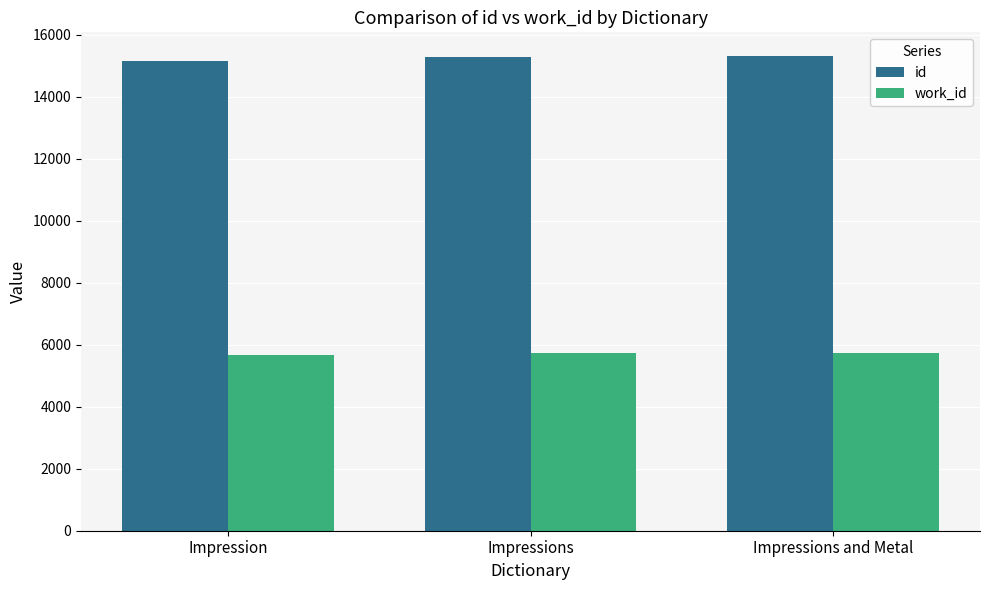

What is the sum of the work_id values at Impressions and Metal and Impression?

11409